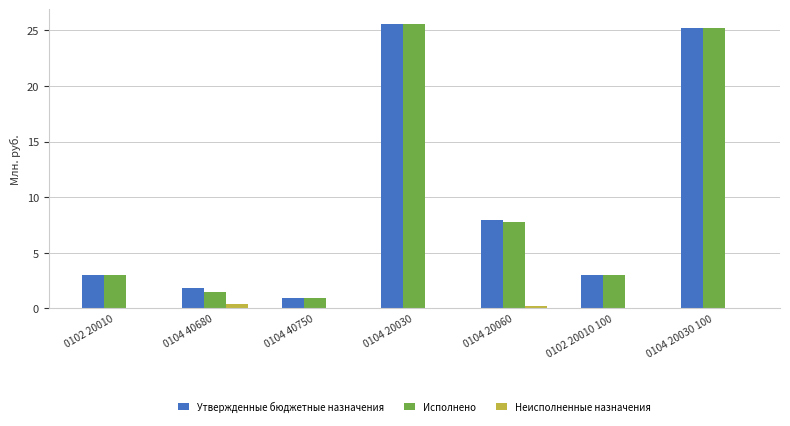

At which category is the sum across all series the highest?

0104 20030